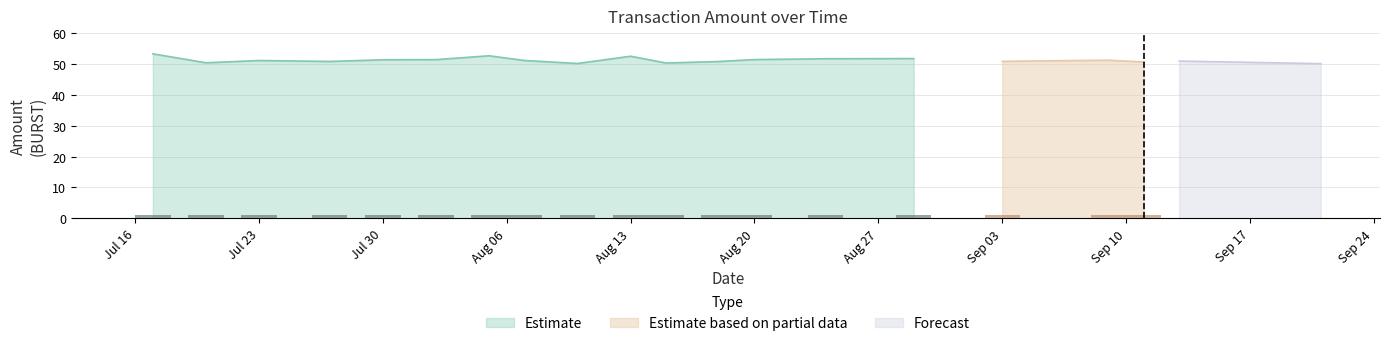

What is the label of the 19th bar from the right?

2018-07-20